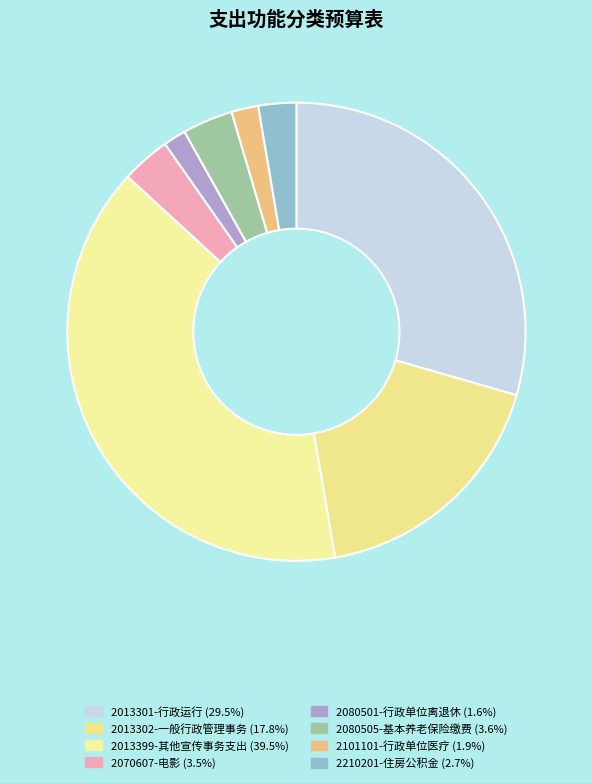

How many segments does this pie chart have?

8